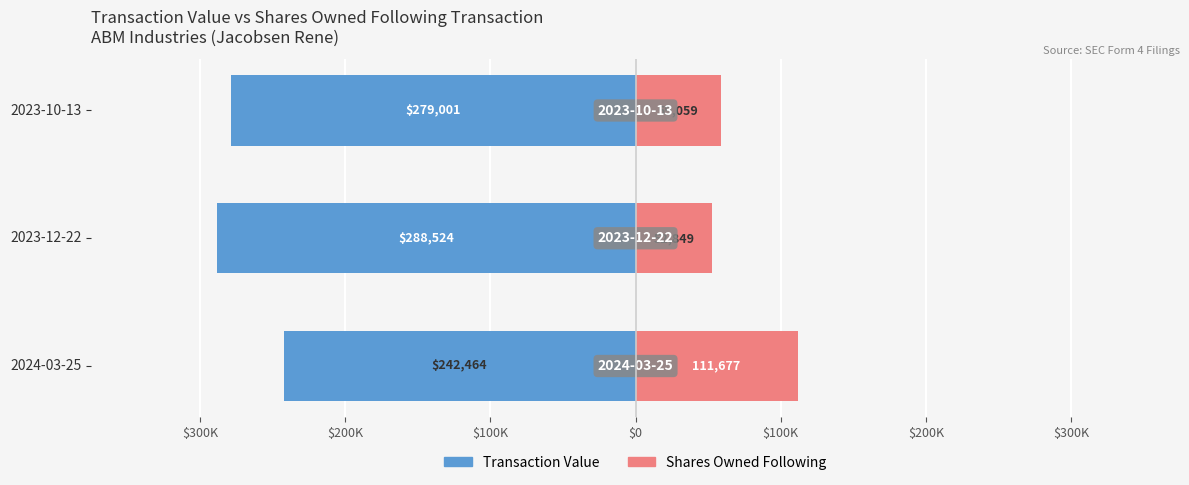

True or false: Transaction Value has a value of -134032 at 2023-10-13.

False